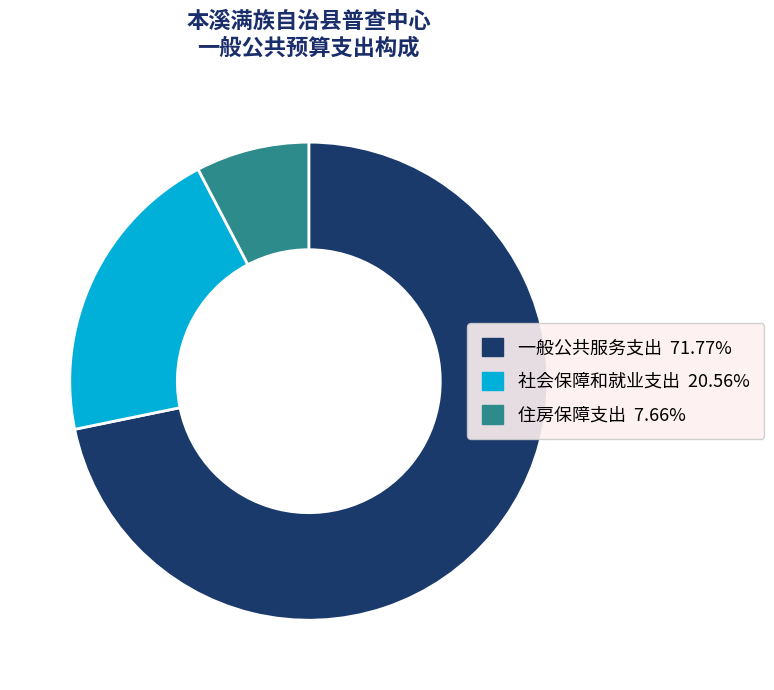

Is it true that 住房保障支出 is 18% of the pie?

False